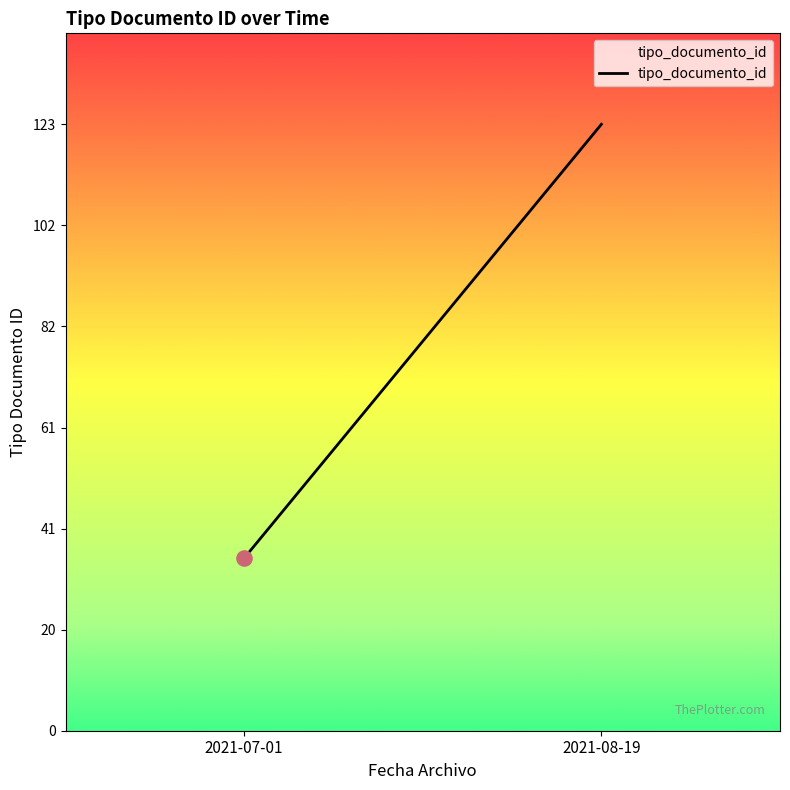

Approximately how many times larger is the value at 2021-08-19 compared to 2021-07-01?

3.5